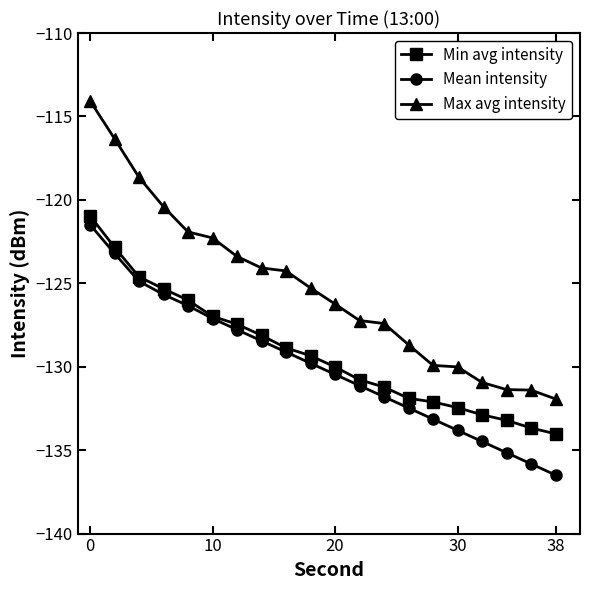

True or false: Mean intensity has more than 2 points higher than both neighbors.

False